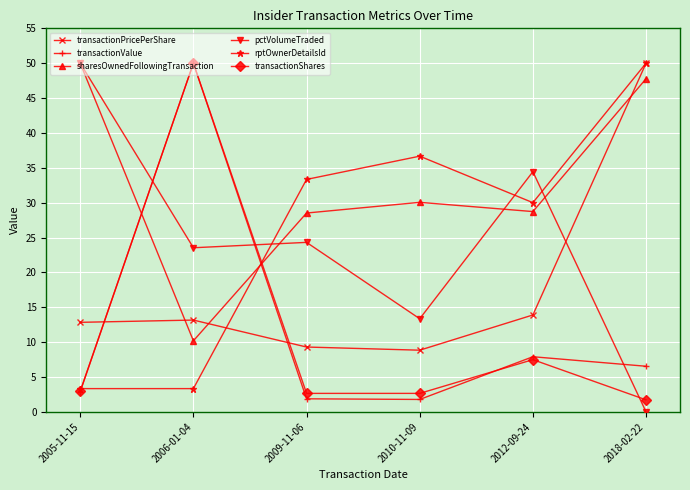

In transactionPricePerShare, how many points are lower than both neighbors (excluding endpoints)?

1